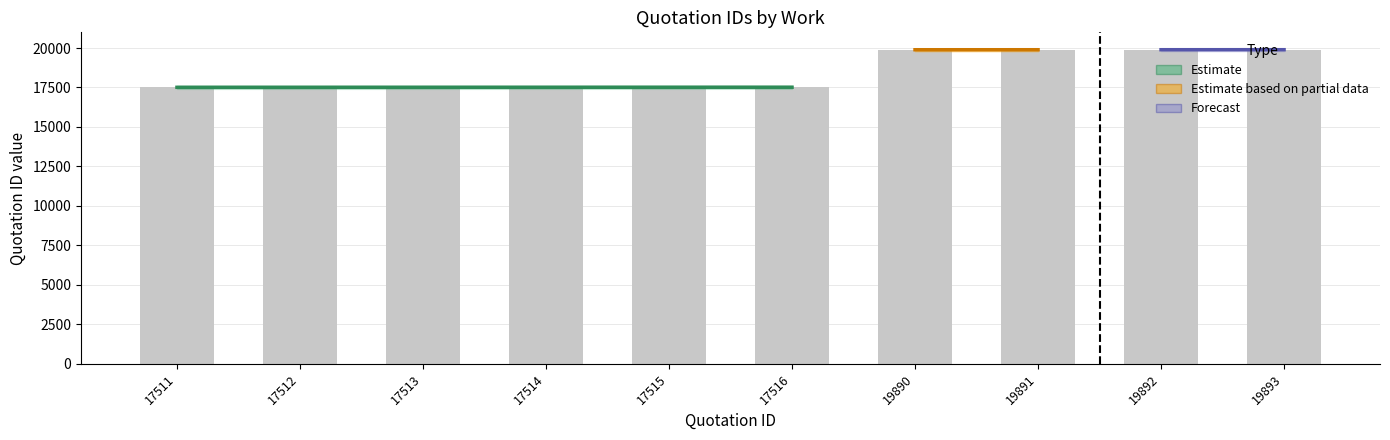

Reading right to left, what are all the values shown in this chart?

19893	19892	19891	19890	17516	17515	17514	17513	17512	17511